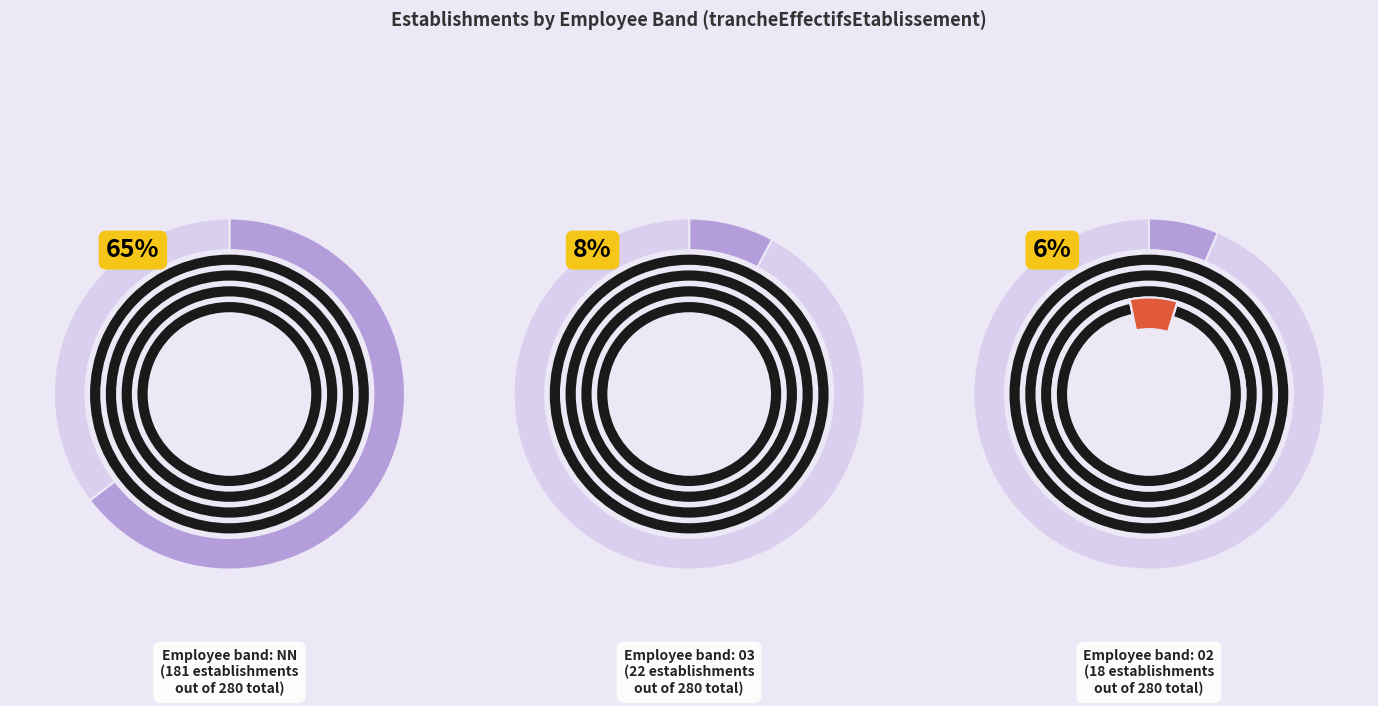

Combined, what portion of the pie is 51 and 21?

4.3%